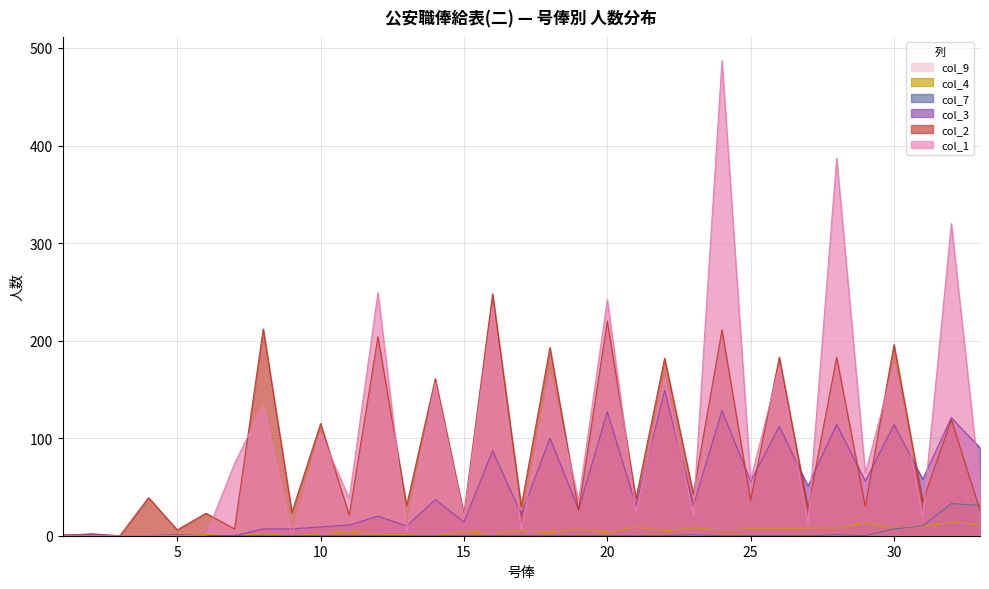

After their last crossing, which series has the higher values: col_7 or col_2?

col_7